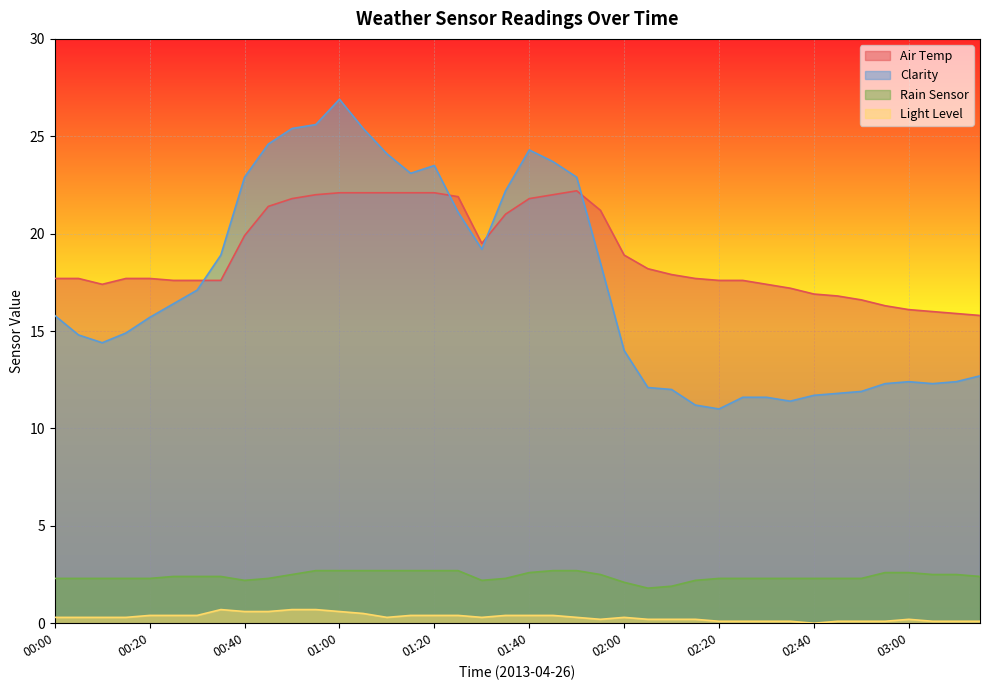

The value of Light Level at 03:05 is 0.1. True or false?

True